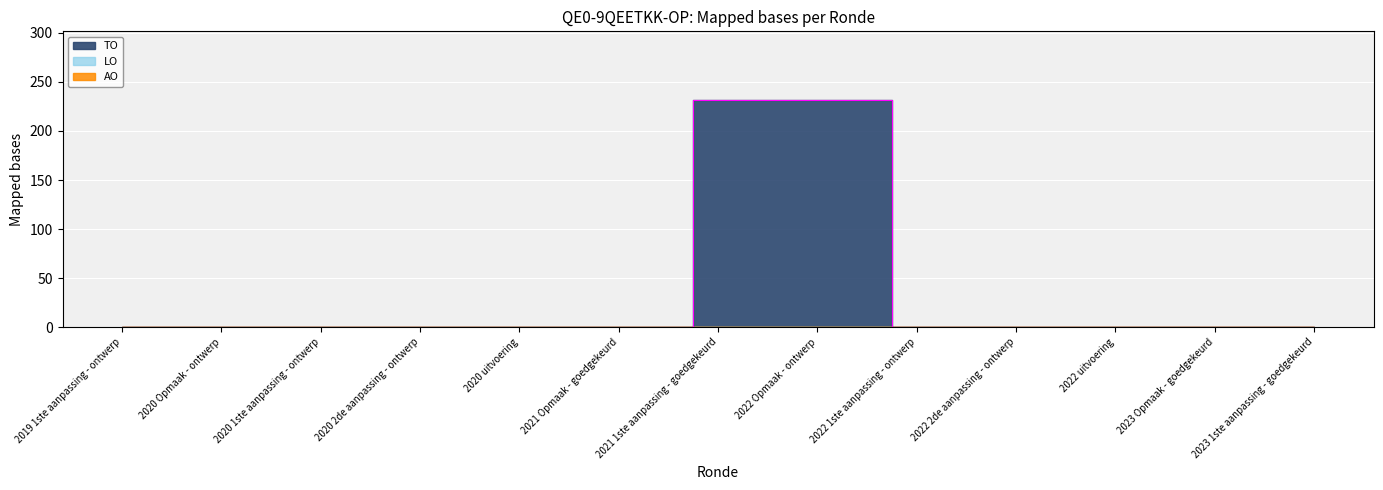

True or false: TO and LO intersect in this chart.

False